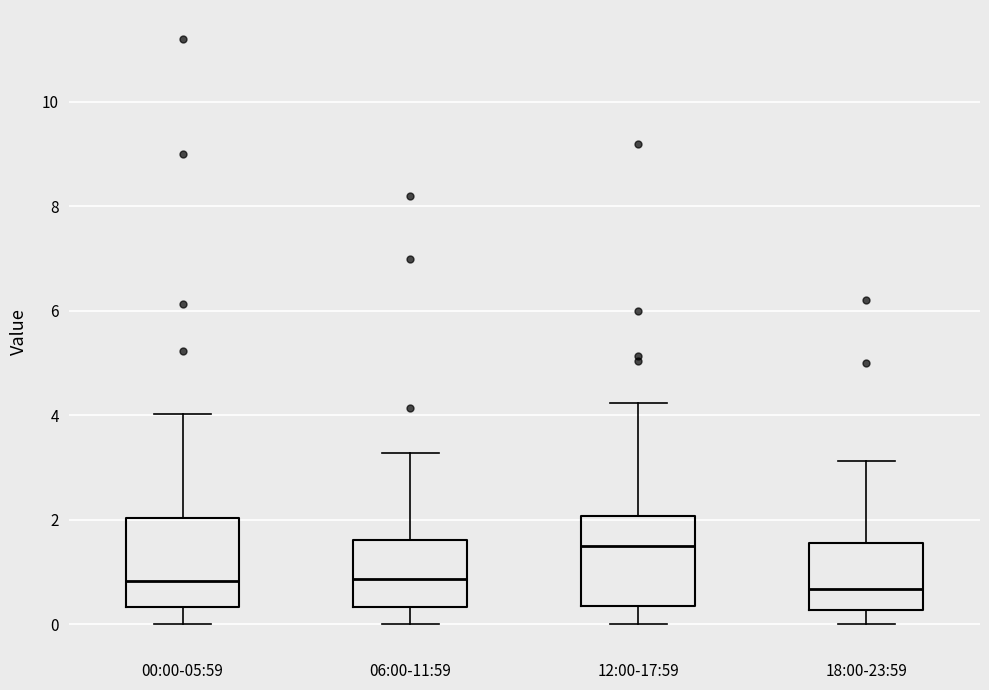

Where is the upper edge of the box for 06:00-11:59 on the y-axis? The values are not printed on the chart, so give them approximately, as read against the axis.

1.6